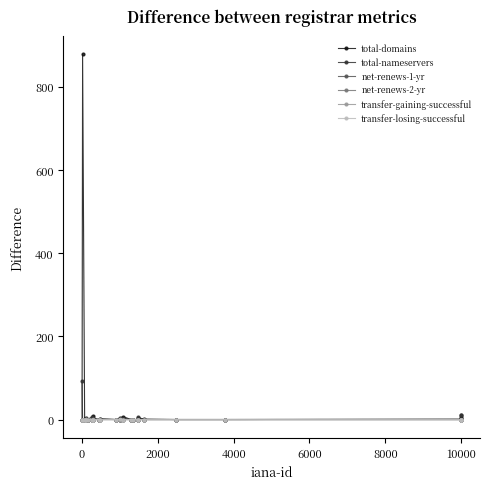

Which series has the largest range (max minus min)?

total-domains